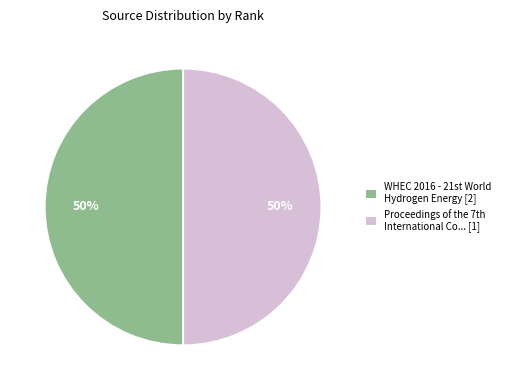

How many segments does this pie chart have?

2